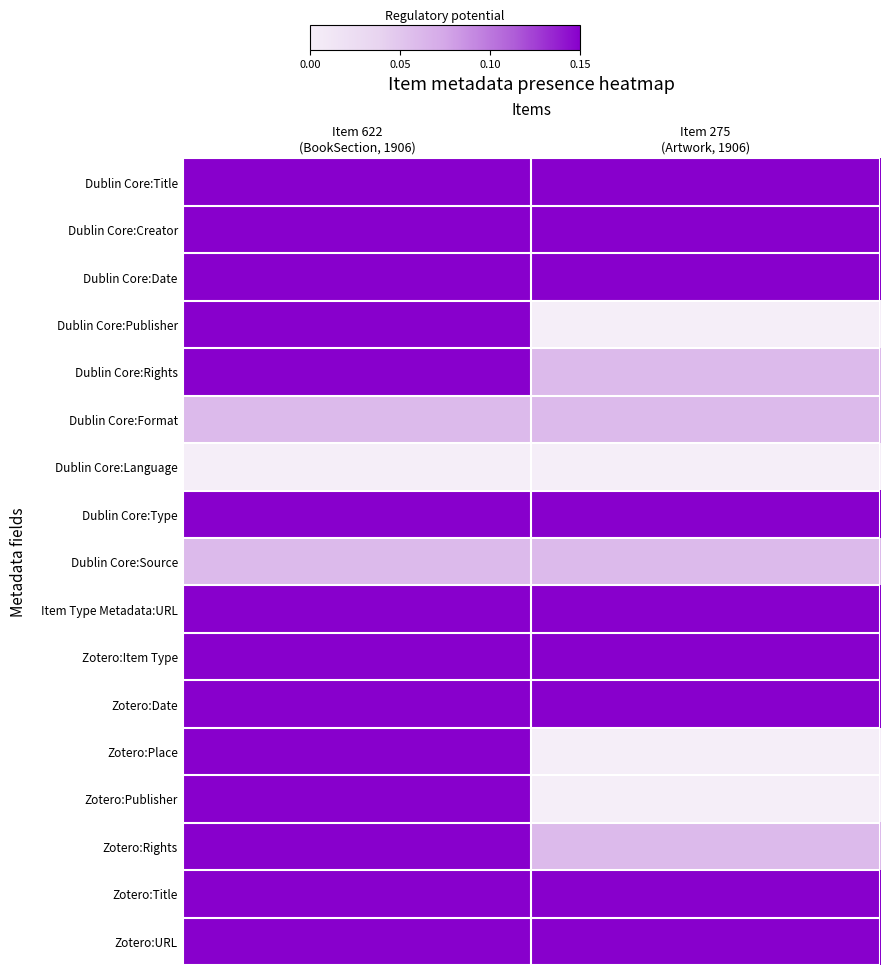

Between Item 275
(Artwork, 1906) and Item 622
(BookSection, 1906), which is larger?

Item 275
(Artwork, 1906)